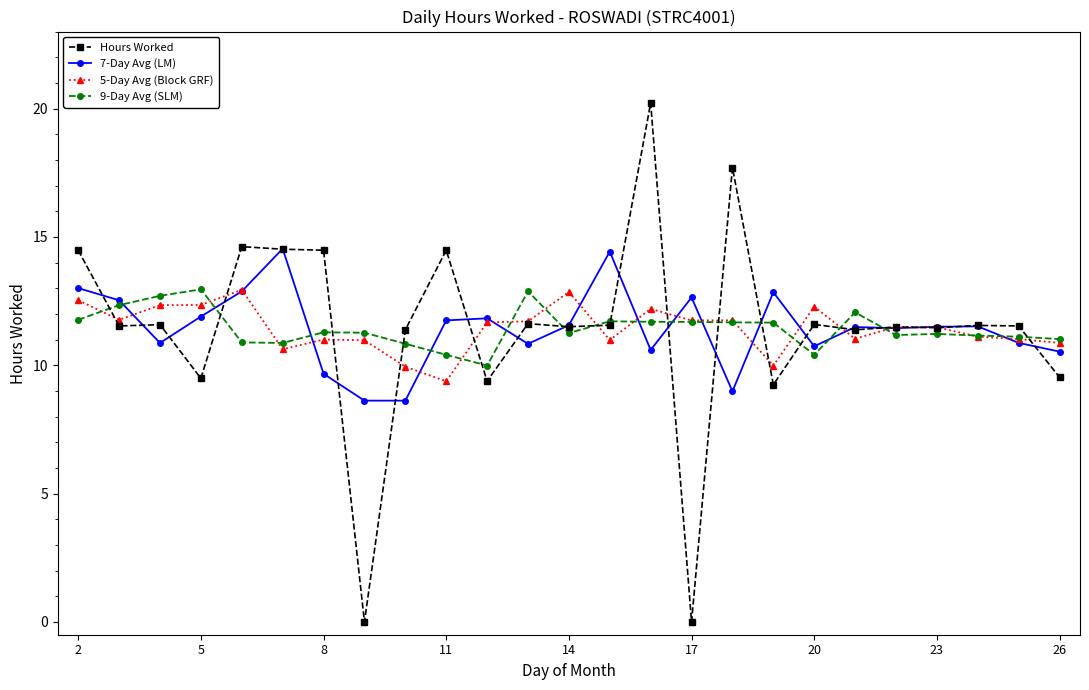

What is the maximum value shown in the chart?

20.2